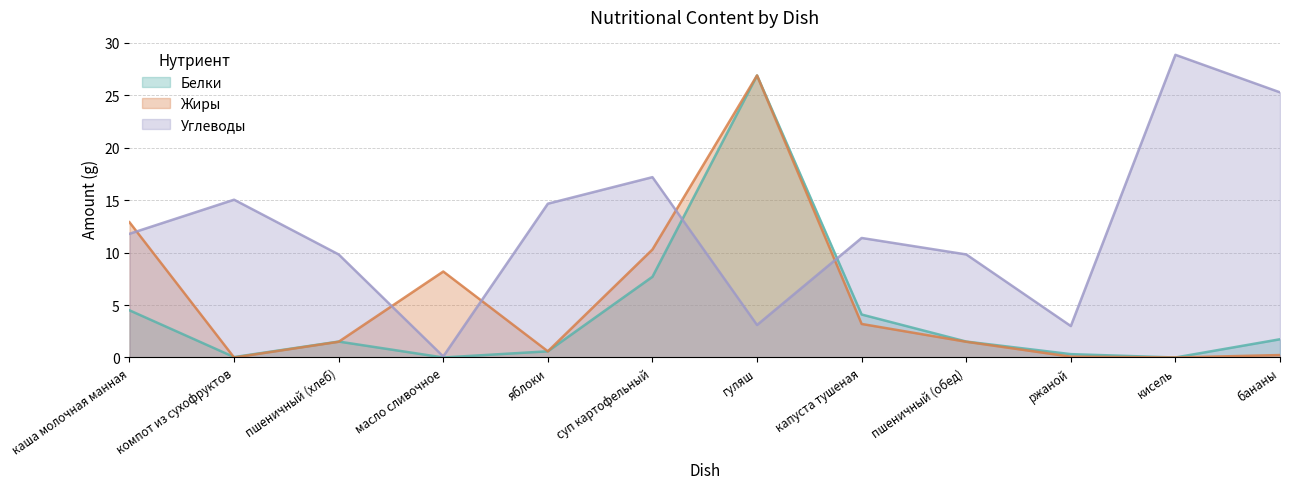

How many lines are shown in the chart?

3